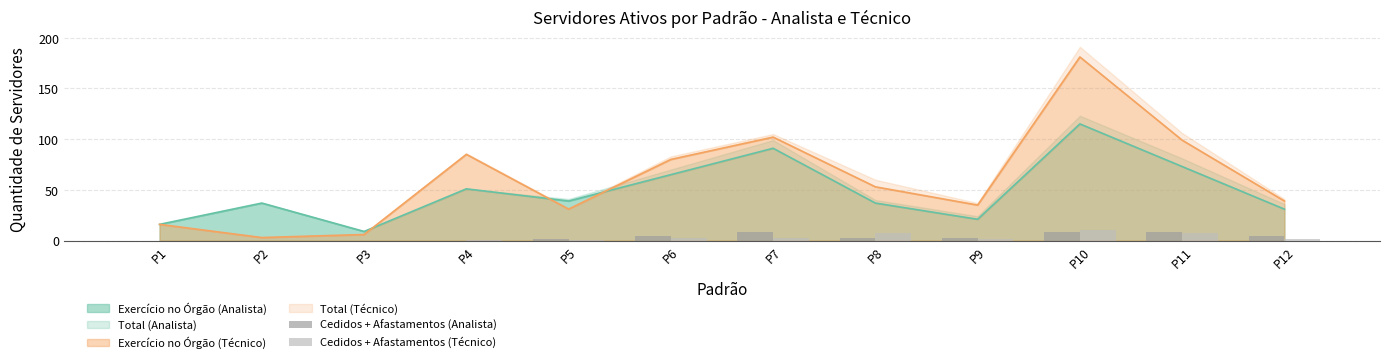

How many values in the Cedidos + Afastamentos (Técnico) series are below 2?

5